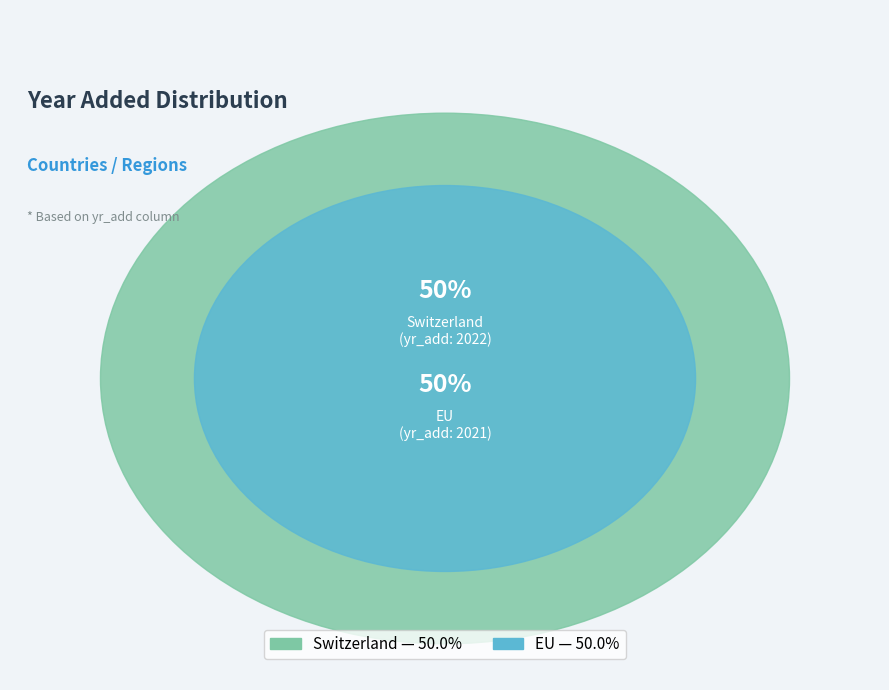

To the nearest percent, what percentage of the pie is Switzerland?

50%